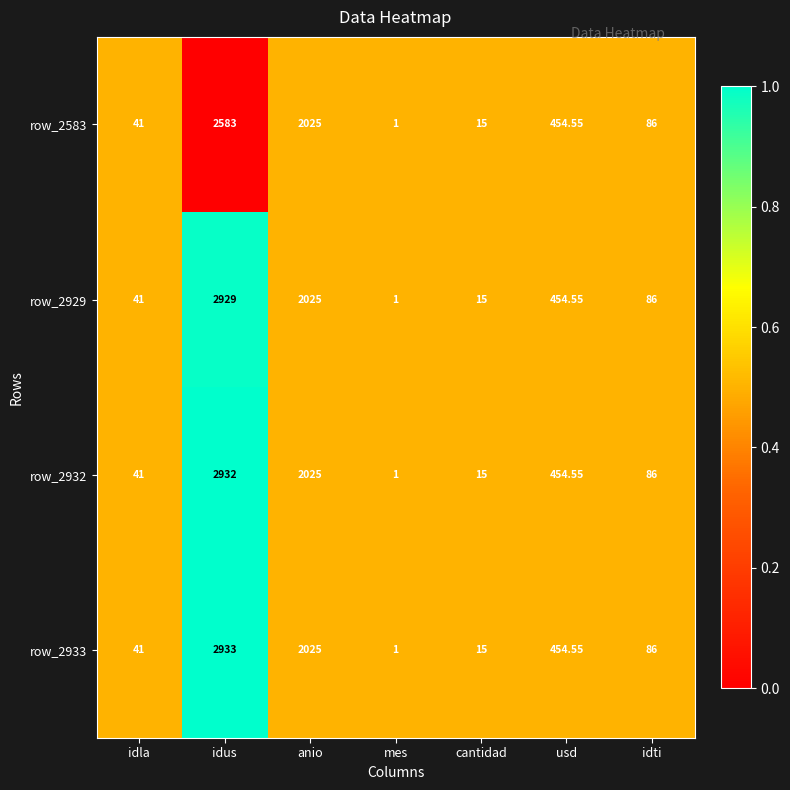

Rank the categories by row_2932 value from lowest to highest.

mes, cantidad, idla, idti, usd, anio, idus